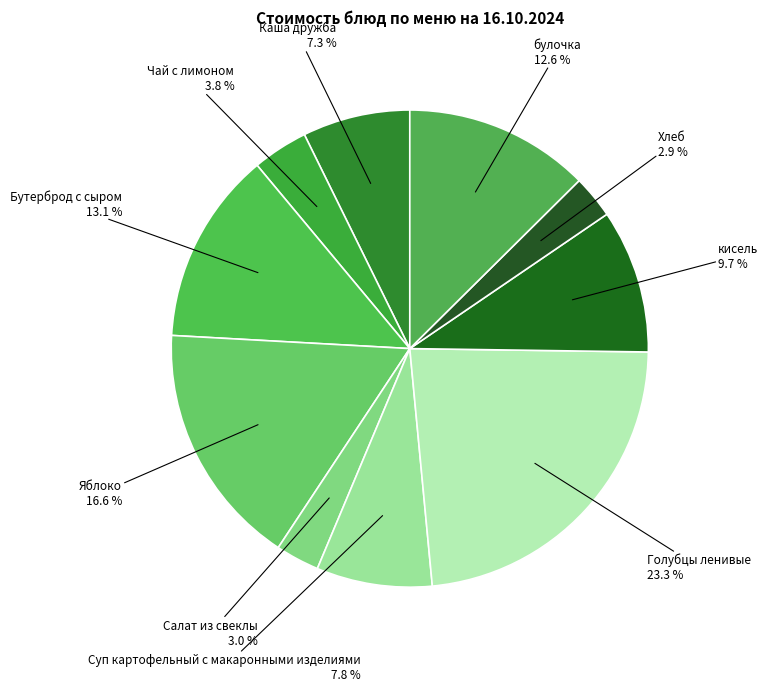

How many segments does this pie chart have?

10